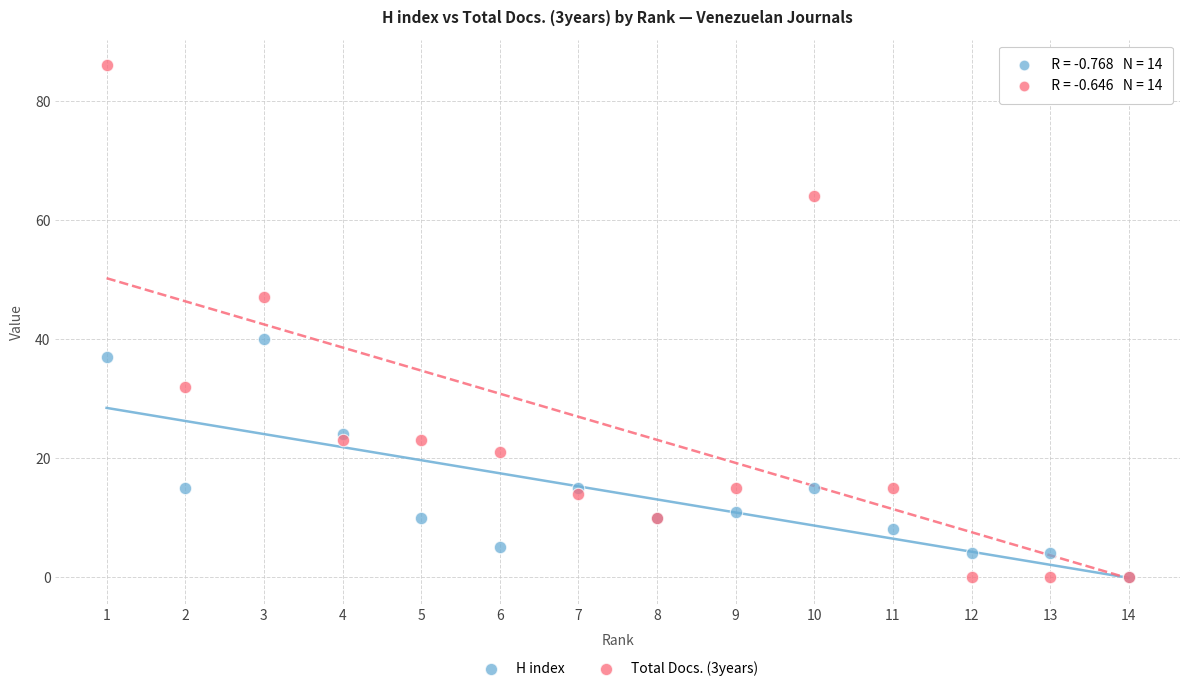

In the H index series, what Y value is closest to 20?

24